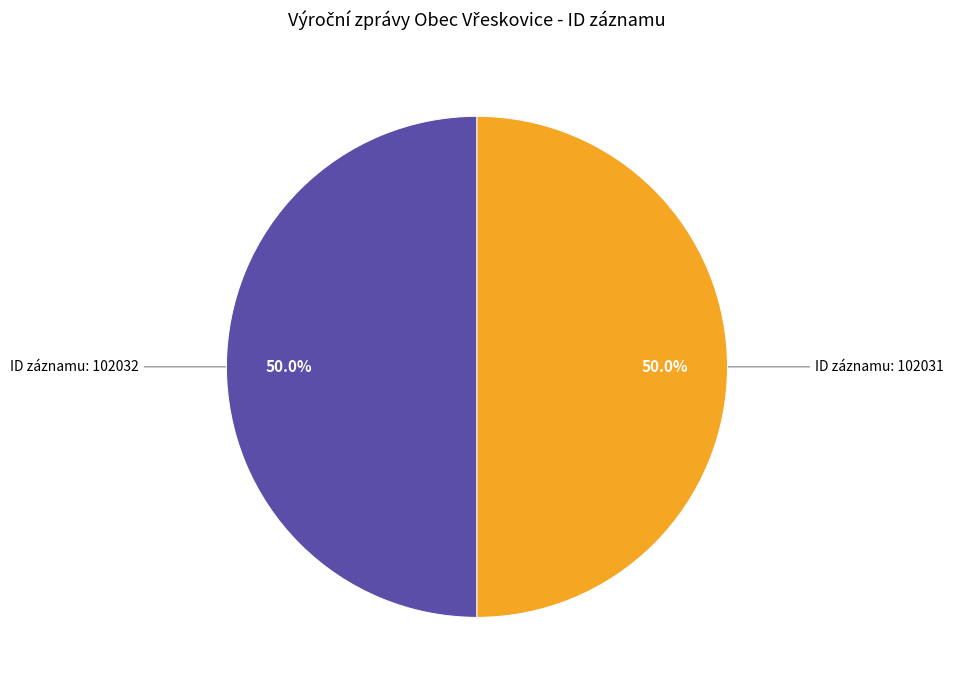

How many slices are in this pie chart?

2